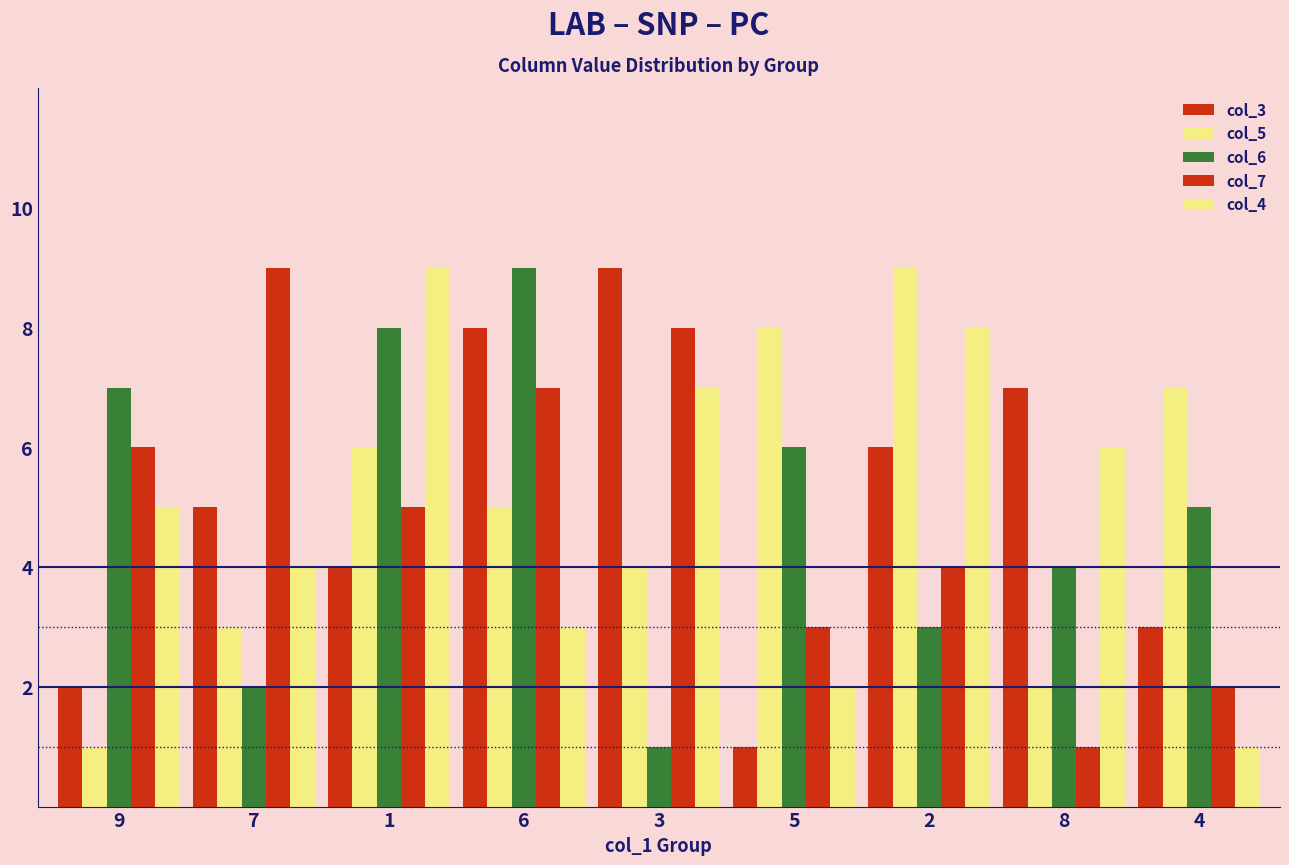

Reading right to left, what are all the values shown in this chart?

col_3: 4=3	8=7	2=6	5=1	3=9	6=8	1=4	7=5	9=2
col_5: 4=7	8=2	2=9	5=8	3=4	6=5	1=6	7=3	9=1
col_6: 4=5	8=4	2=3	5=6	3=1	6=9	1=8	7=2	9=7
col_7: 4=2	8=1	2=4	5=3	3=8	6=7	1=5	7=9	9=6
col_4: 4=1	8=6	2=8	5=2	3=7	6=3	1=9	7=4	9=5